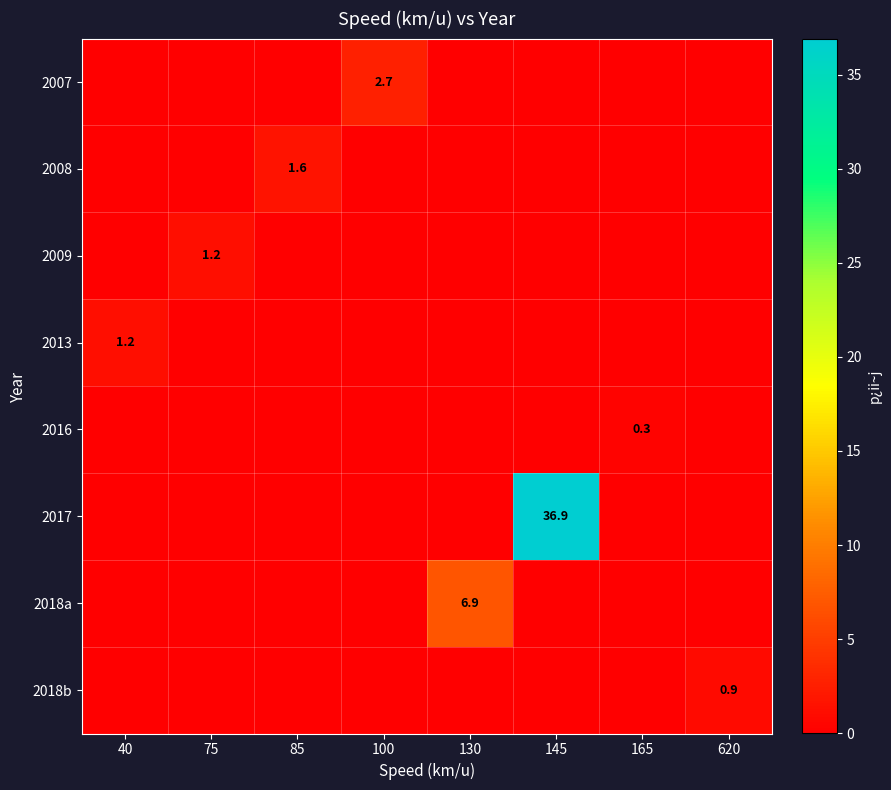

The value of 2007 at 100 is 0.7. True or false?

False